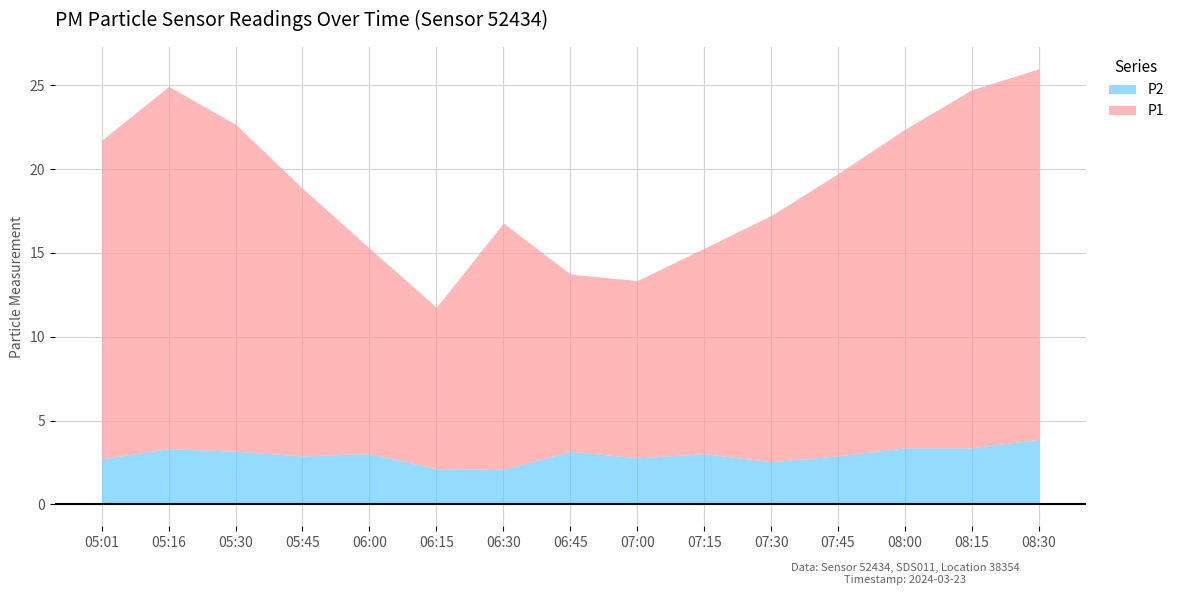

Is the value of P2 at 08:30 greater than the value of P1 at 06:30?

No